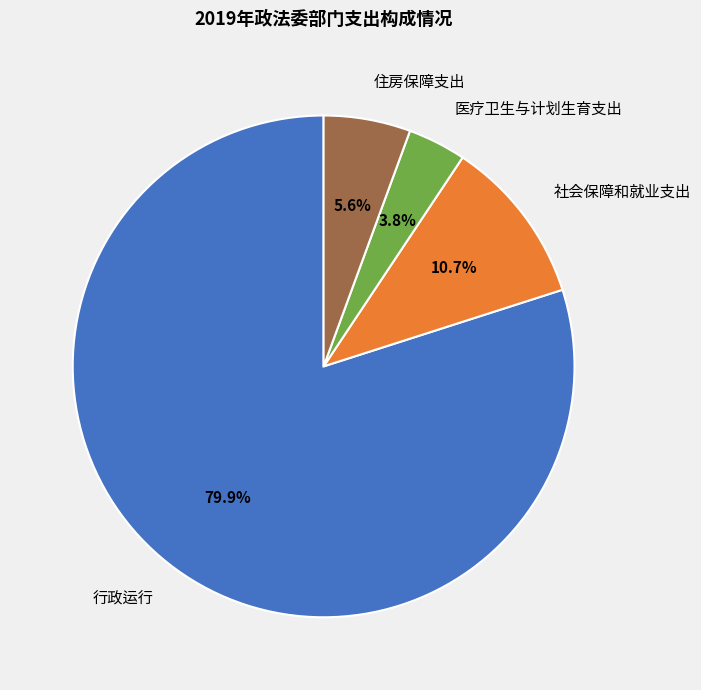

Which has a higher value, 社会保障和就业支出 or 住房保障支出?

社会保障和就业支出